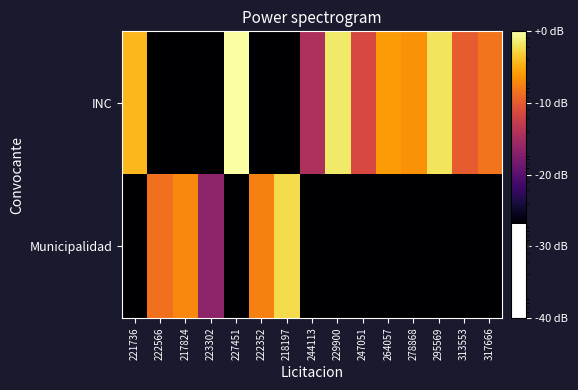

Reading left to right, transcribe all the data shown in this chart.

INC: 221736=178514700	222566=1000	217824=1000	223302=1000	227451=490689882	222352=1000	218197=1000	244113=17672500	229900=334665900	247051=35600000	264057=126096000	278868=110936000	295569=315173000	313553=50521100	317666=73464250
Municipalidad: 221736=1000	222566=69965000	217824=96736000	223302=10725000	227451=1000	222352=86898600	218197=278228300	244113=1000	229900=1000	247051=1000	264057=1000	278868=1000	295569=1000	313553=1000	317666=1000